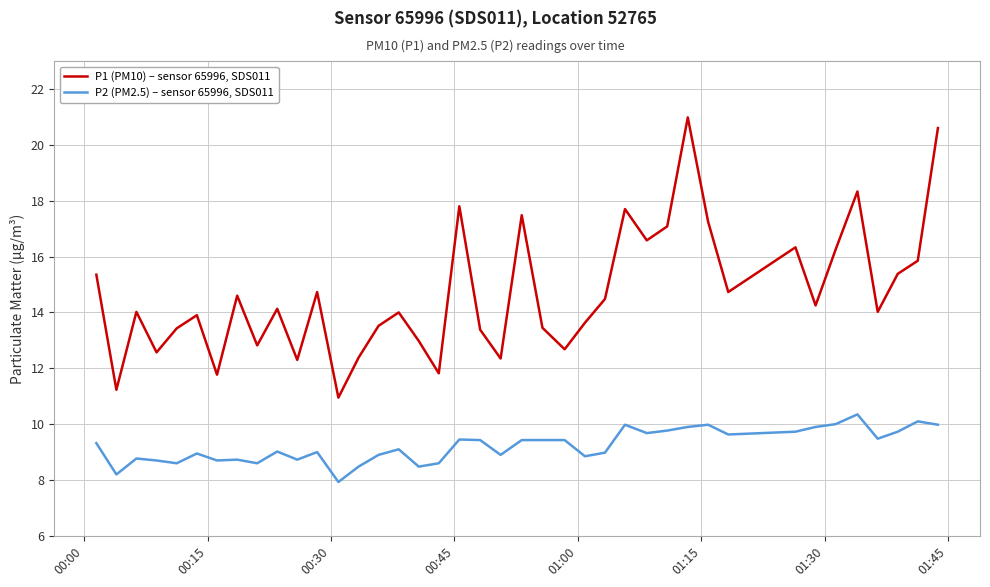

What is the highest value of the P1 (PM10) – sensor 65996, SDS011 series?

21.0